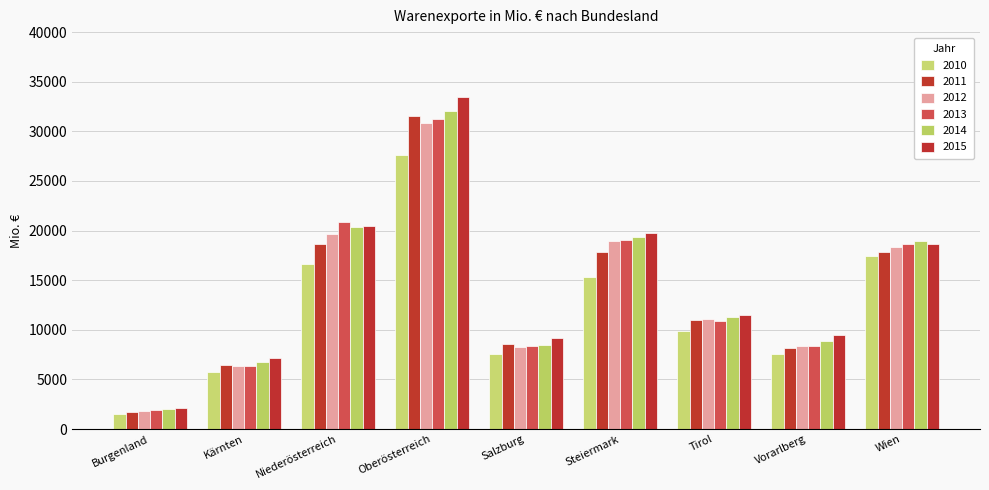

The 2015 series shows 7137.5 at Kärnten. True or false?

True